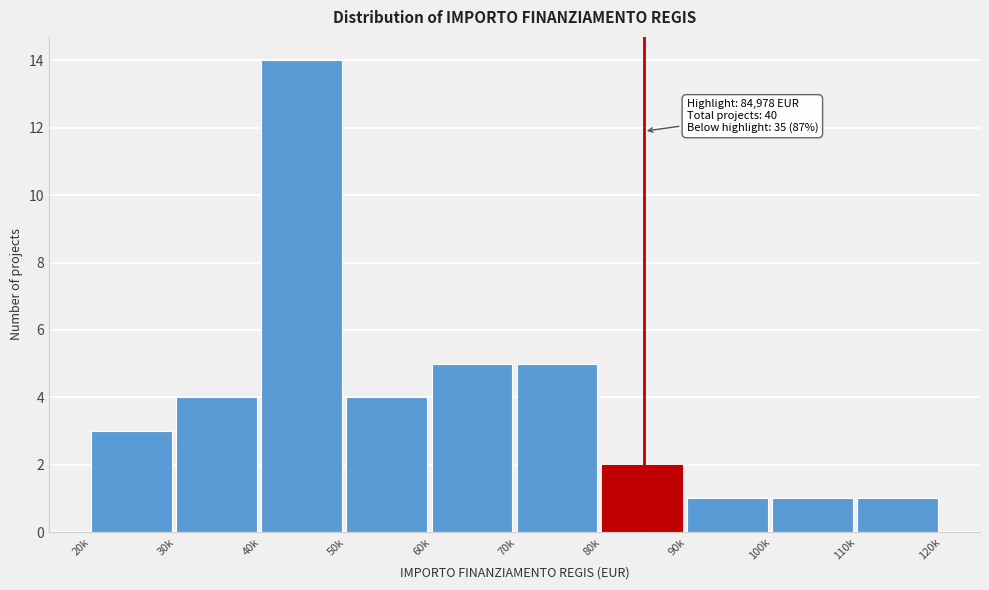

Reading right to left, transcribe all the data shown in this chart.

110k=1	100k=1	90k=1	80k=2	70k=5	60k=5	50k=4	40k=14	30k=4	20k=3